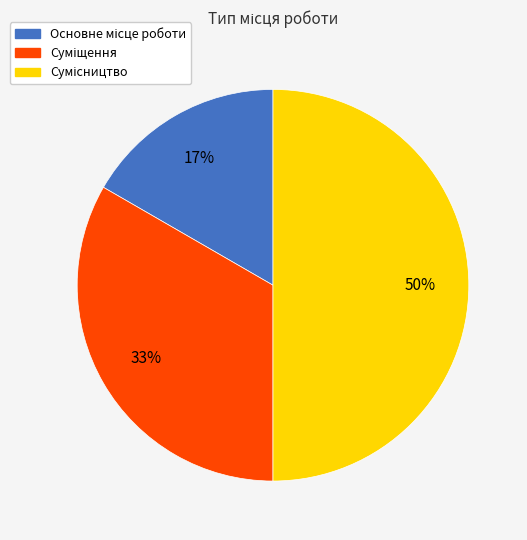

To the nearest percent, what is the average slice percentage?

33%